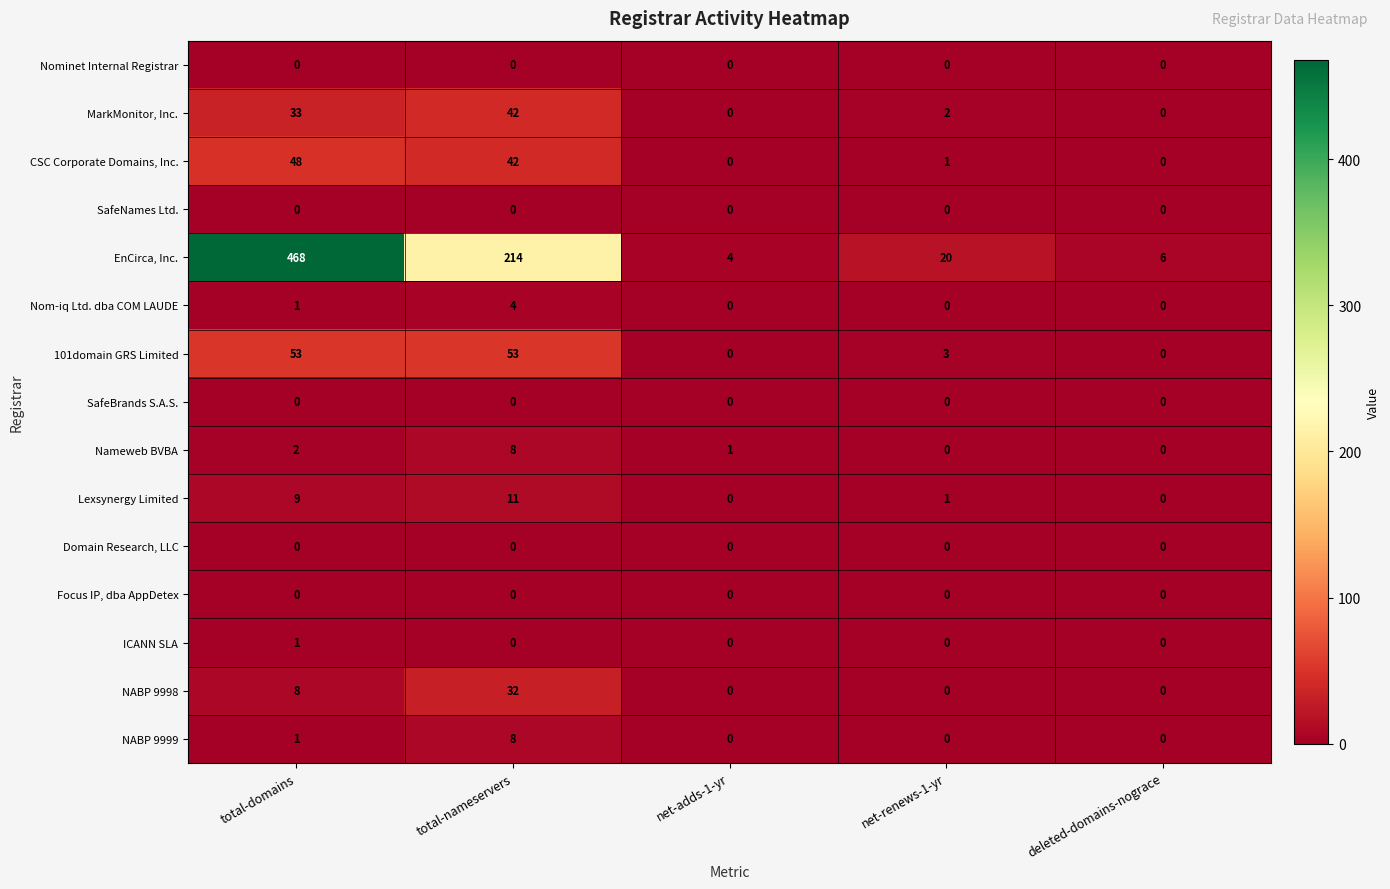

Which label corresponds to the largest value in the chart?

total-domains